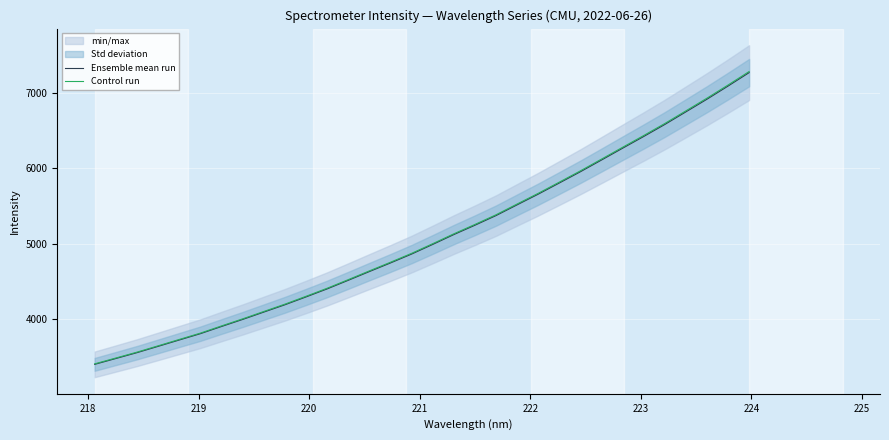

What is the lowest value of the Ensemble mean run series?

3403.6